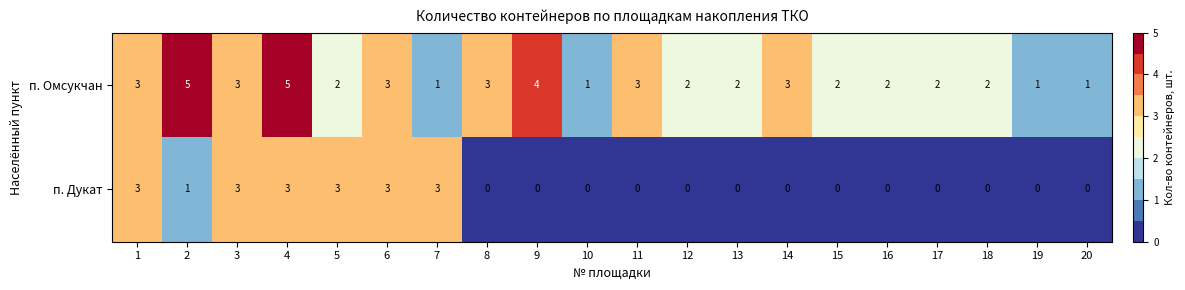

Rank the series by their average value, from lowest to highest.

п. Дукат, п. Омсукчан